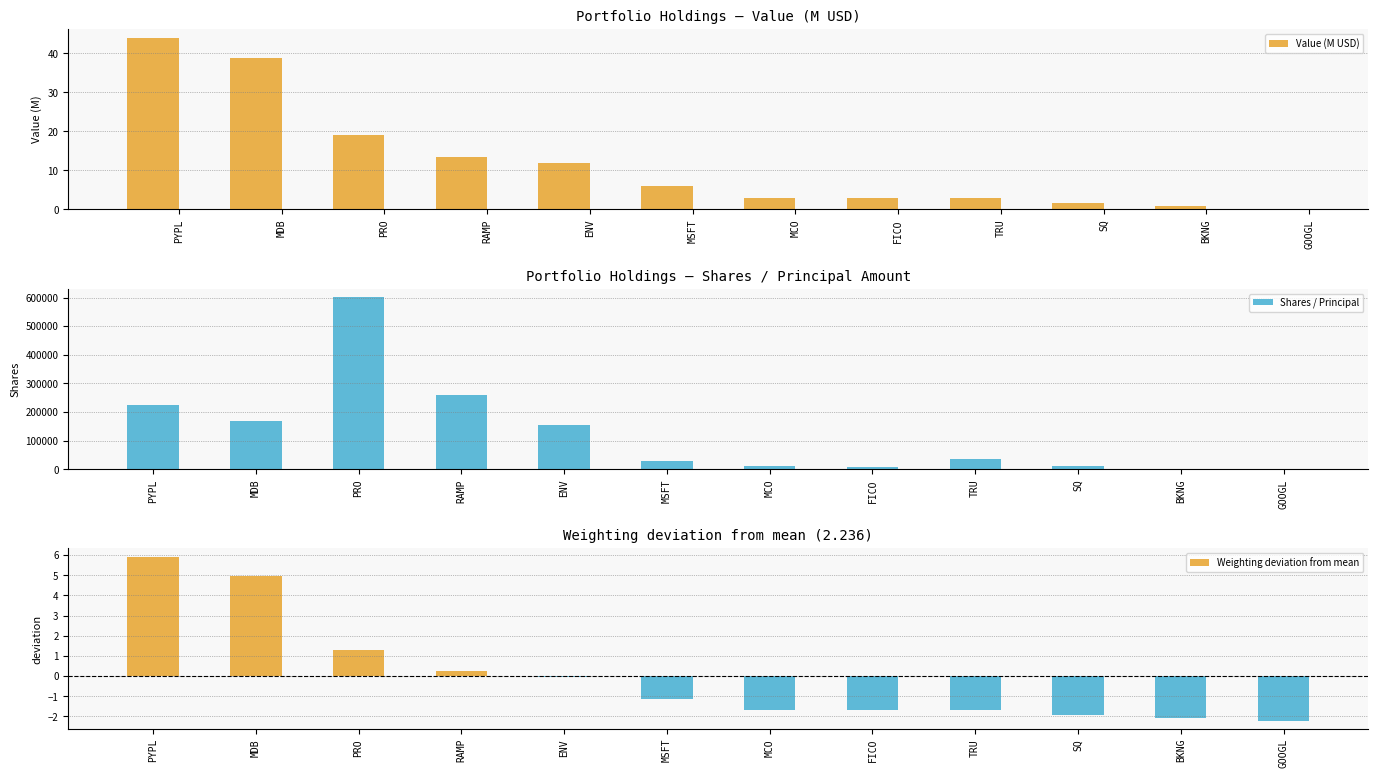

Is it true that Shares / Principal equals 306020.0 at PYPL?

False